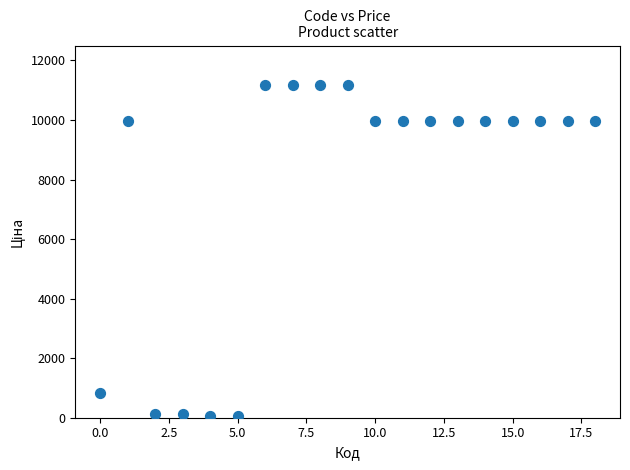

What is the range of Y values (max minus min)?

11131.1